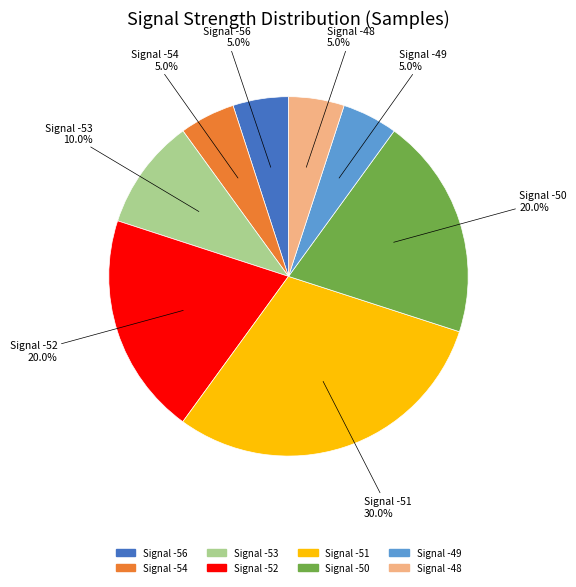

Is there a majority slice in this chart?

No